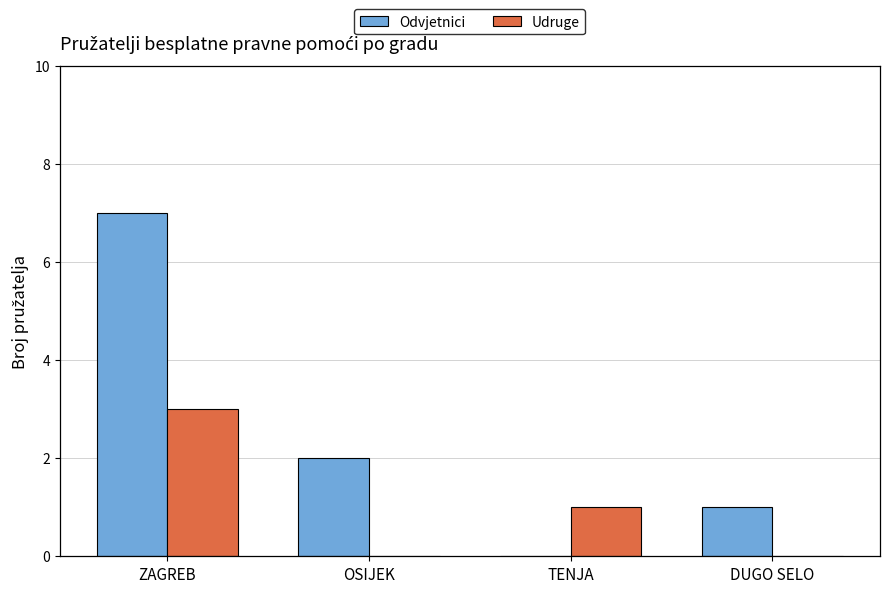

Is the value of Odvjetnici at OSIJEK greater than the value of Udruge at DUGO SELO?

Yes